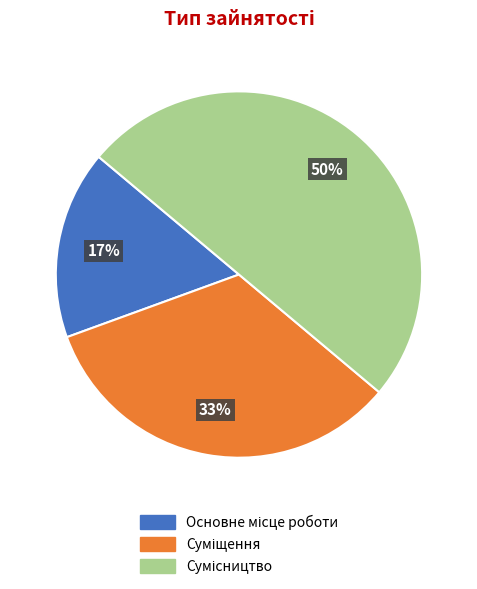

To the nearest percent, what is the difference between the largest and smallest slice percentages?

33%